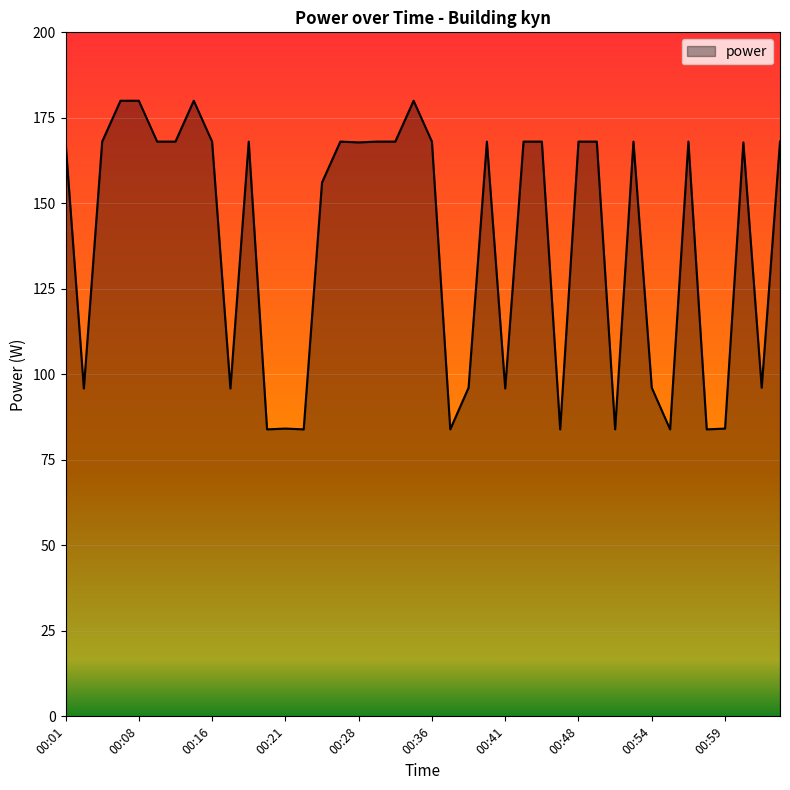

What is the difference between the maximum and minimum values?

96.1